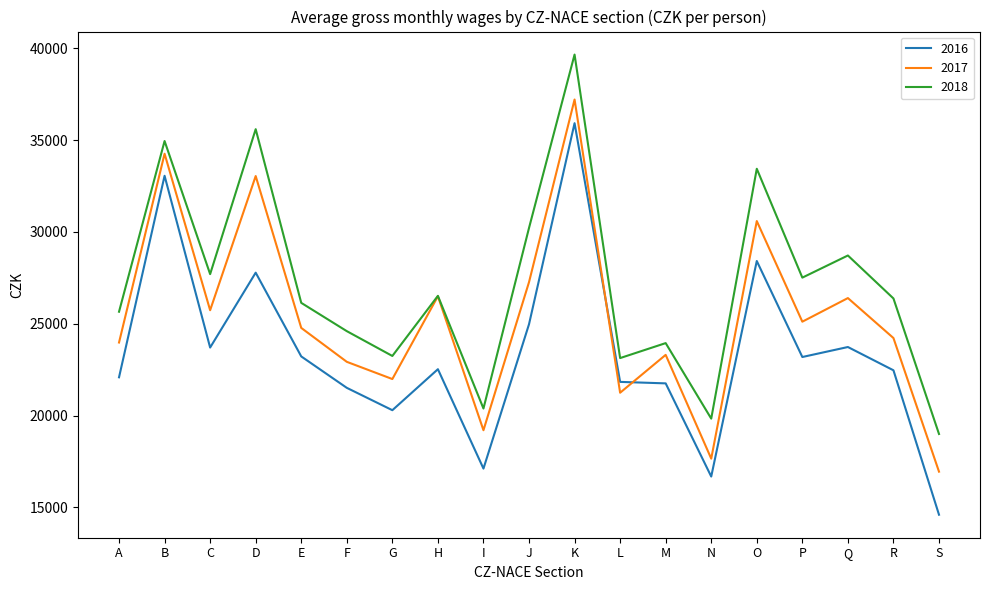

What is the total value across all series at S?

50553